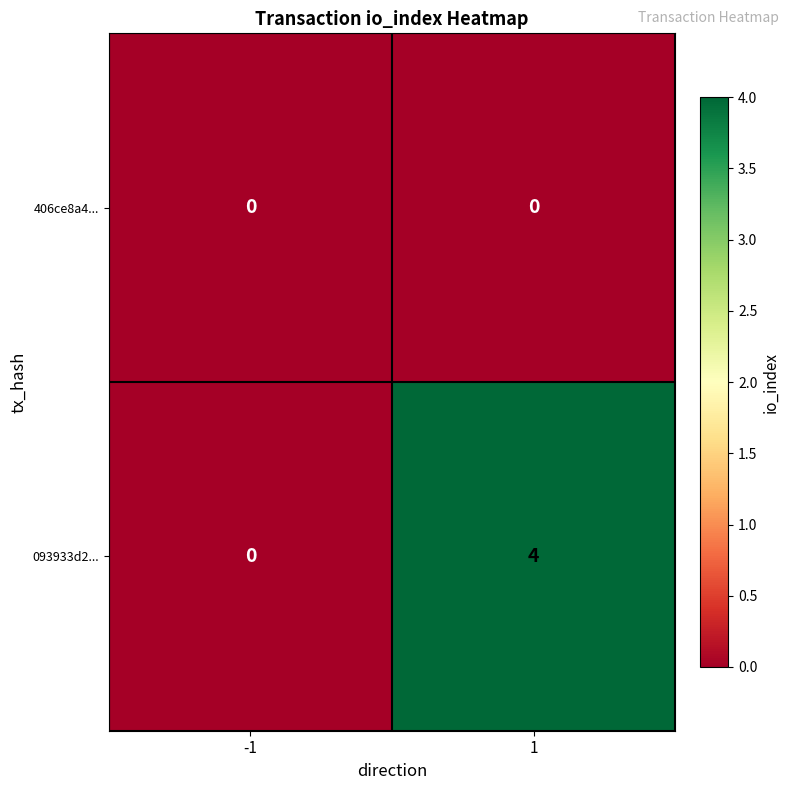

At 1, list the series in order from smallest to largest.

406ce8a4..., 093933d2...